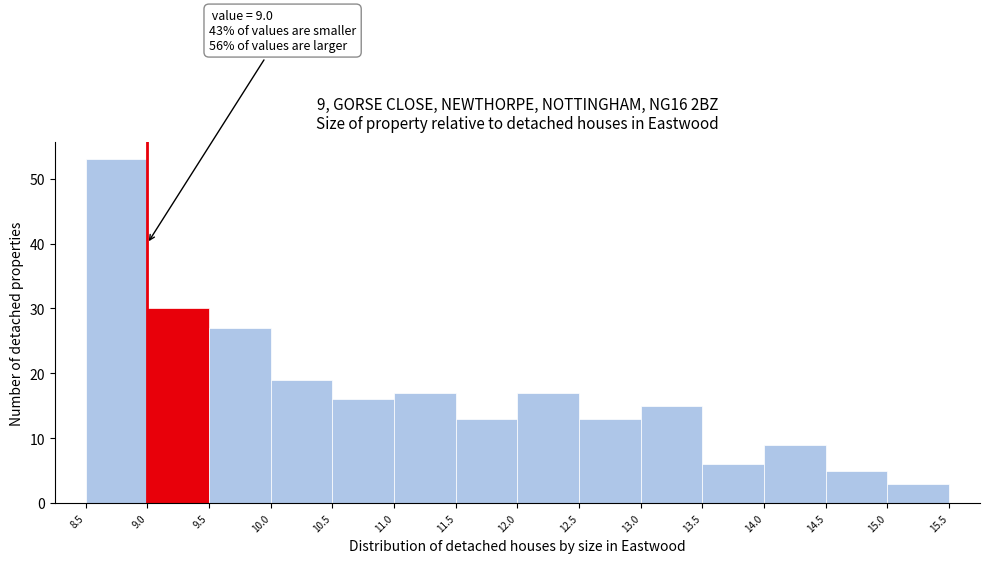

Which range on the x-axis has the tallest bar?

8.5 to 9.0